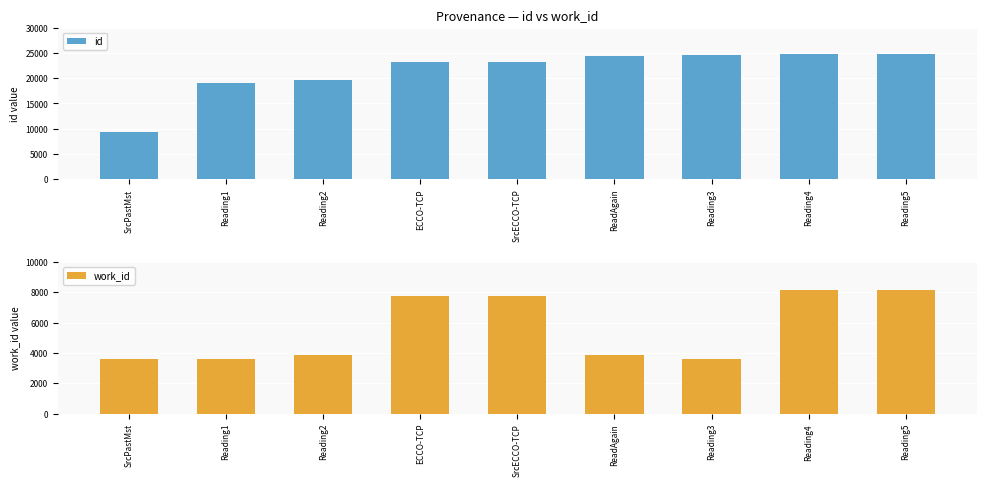

What is the sum of the work_id values at Reading2 and ECCO-TCP?

11619